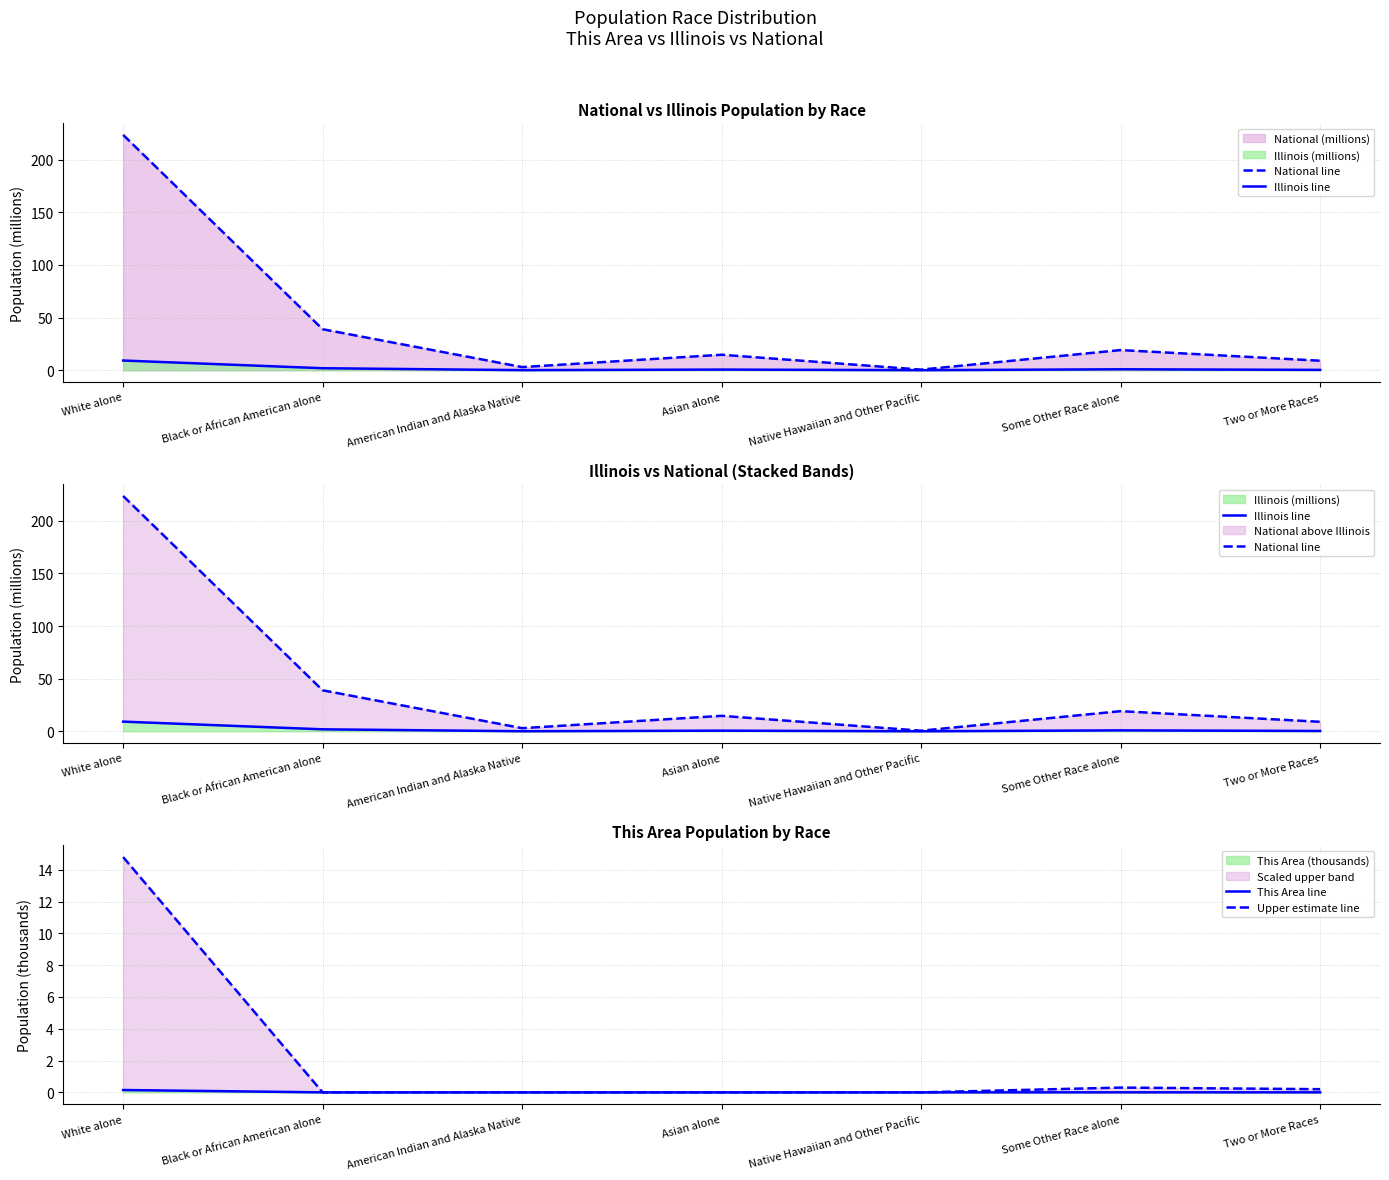

Is the value of This Area line at Two or More Races greater than the value of Upper estimate line at White alone?

No